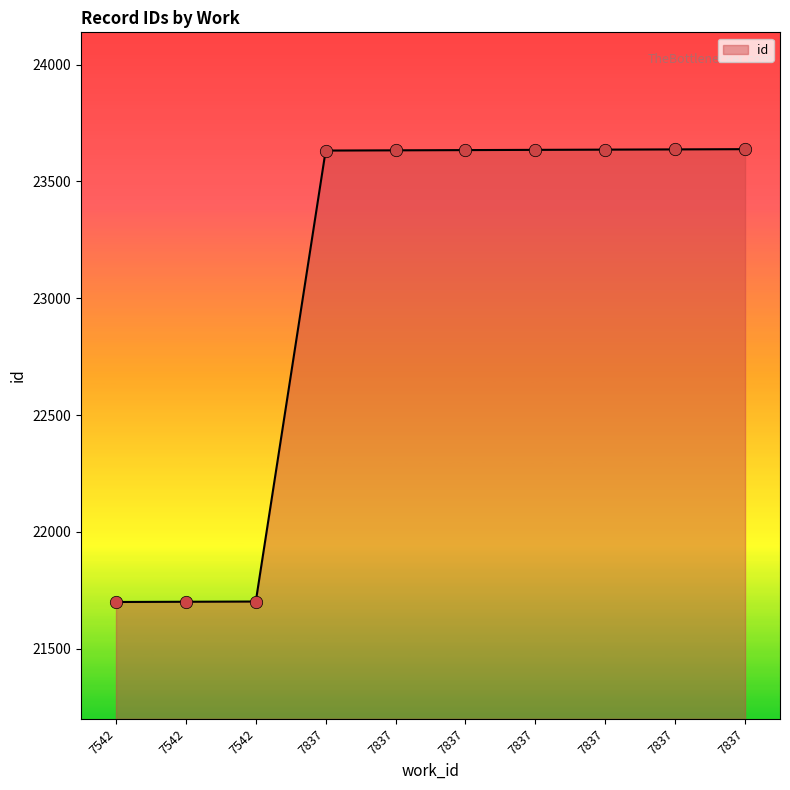

What is the change in value from 7542 to 7542?

+2